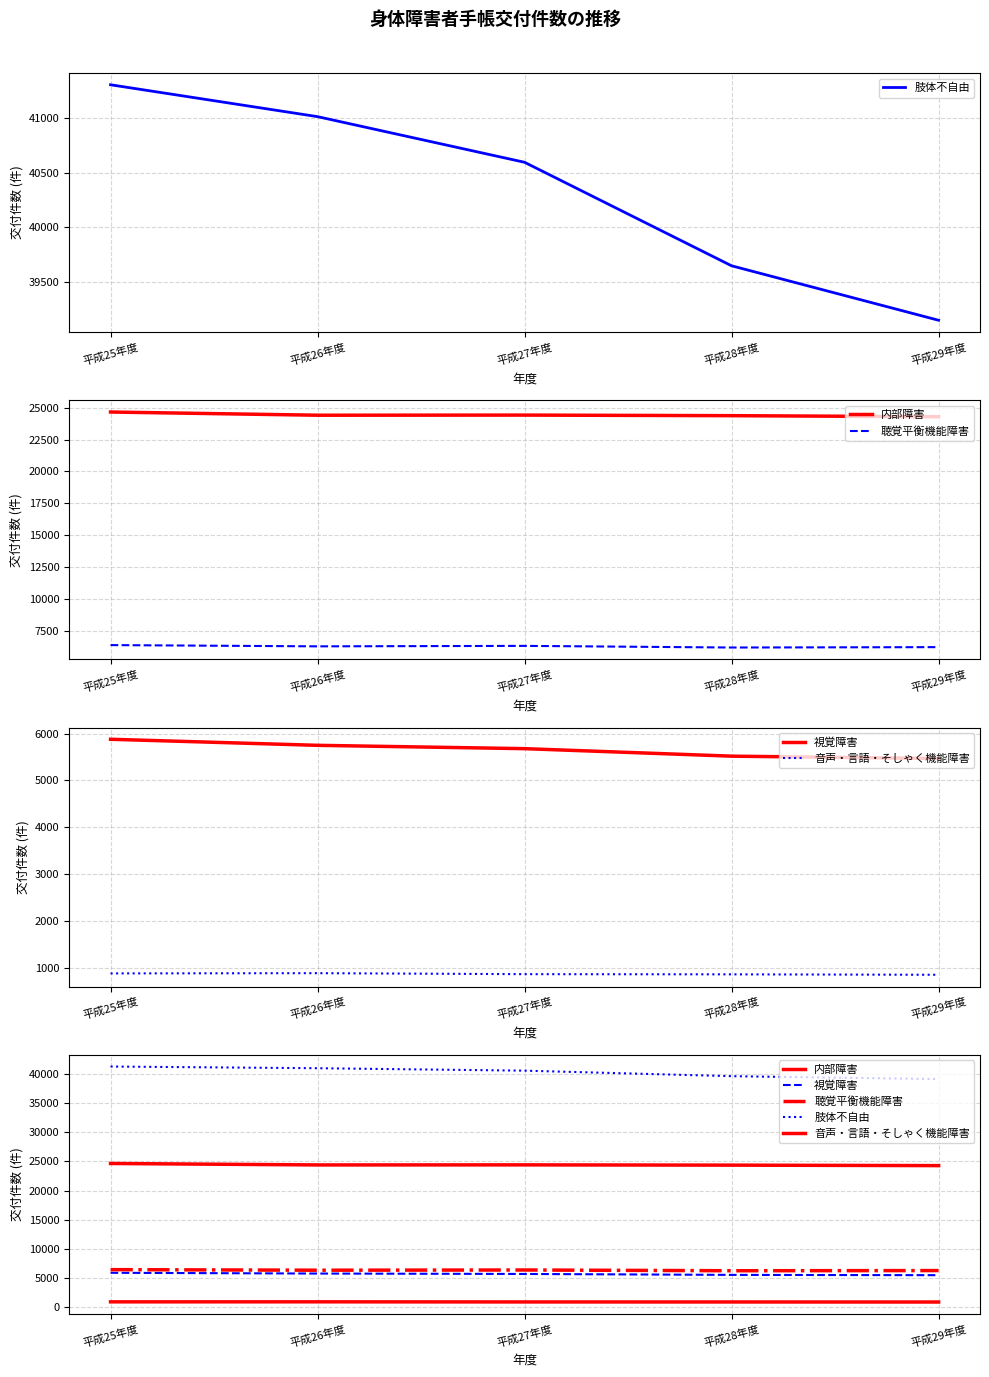

Where does the 肢体不自由 series first go above 40595?

平成25年度